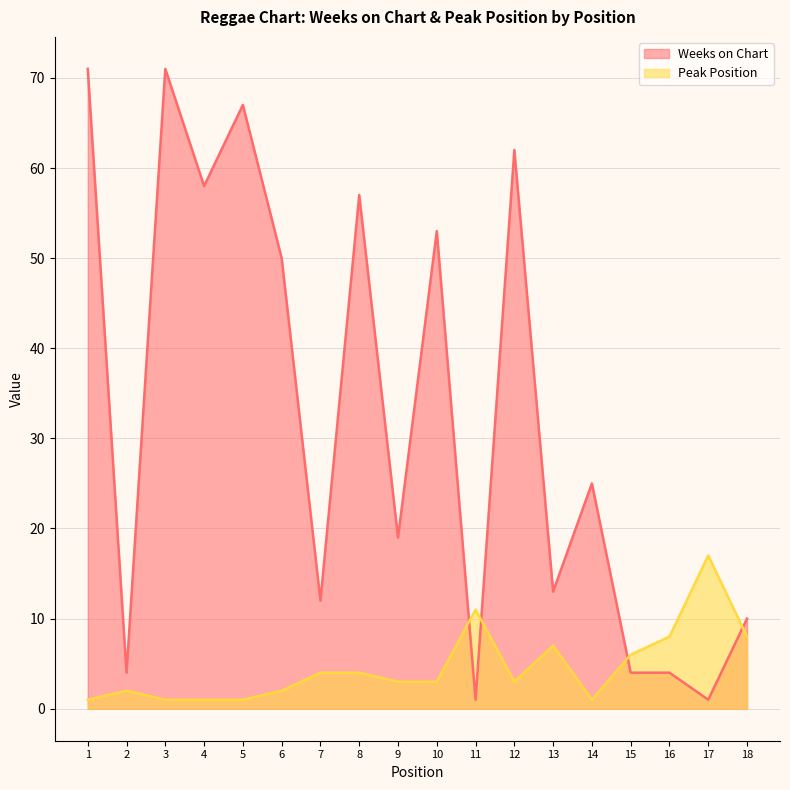

What is the minimum value shown in the chart?

1